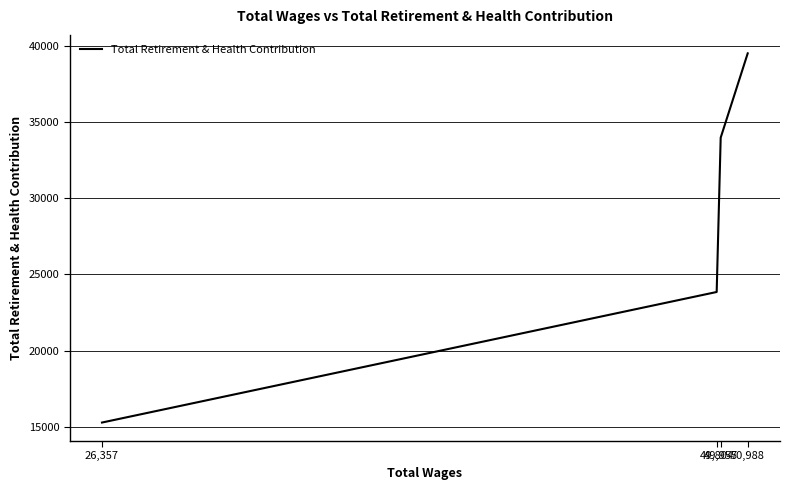

The chart shows a value of 33962 at 49,957. True or false?

True